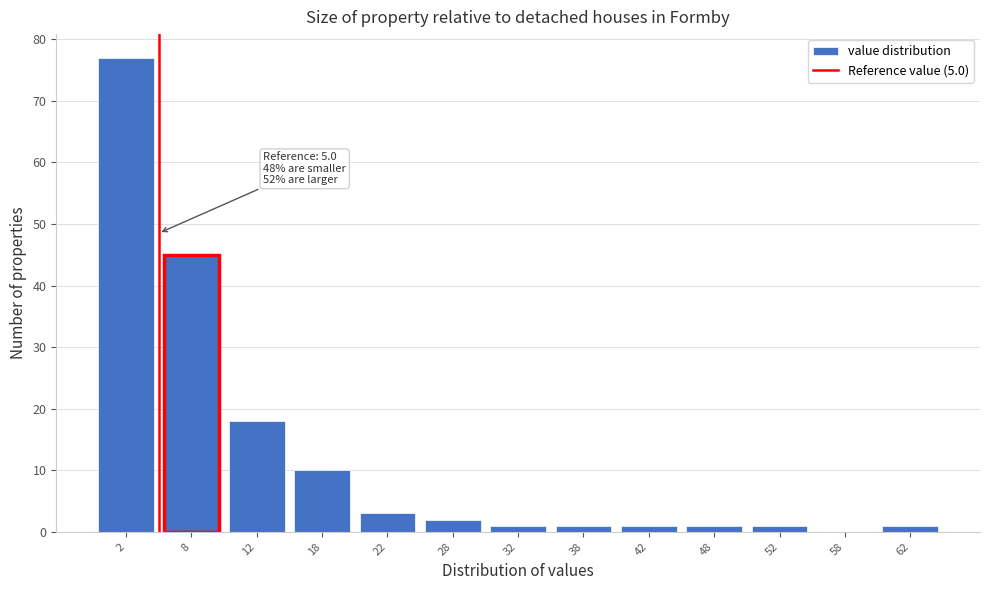

Which range on the x-axis has the tallest bar?

0 to 5